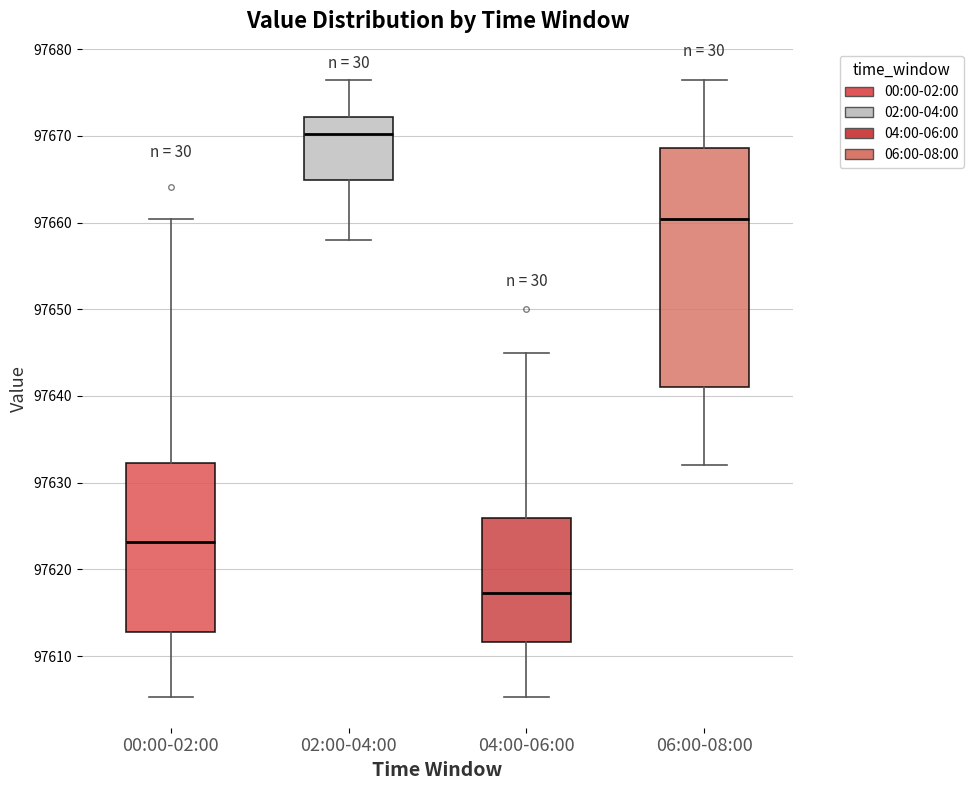

Reading left to right, transcribe this box plot: for each box, give where its median line is, the range the box spans, and where its two whiskers end, as read against the y-axis. The values are not printed on the chart, so give them approximately, as read against the axis.

00:00-02:00: median 97623, box 97613 to 97632, whiskers 97605 to 97660
02:00-04:00: median 97670, box 97665 to 97672, whiskers 97658 to 97676
04:00-06:00: median 97617, box 97612 to 97626, whiskers 97605 to 97645
06:00-08:00: median 97660, box 97641 to 97669, whiskers 97632 to 97676